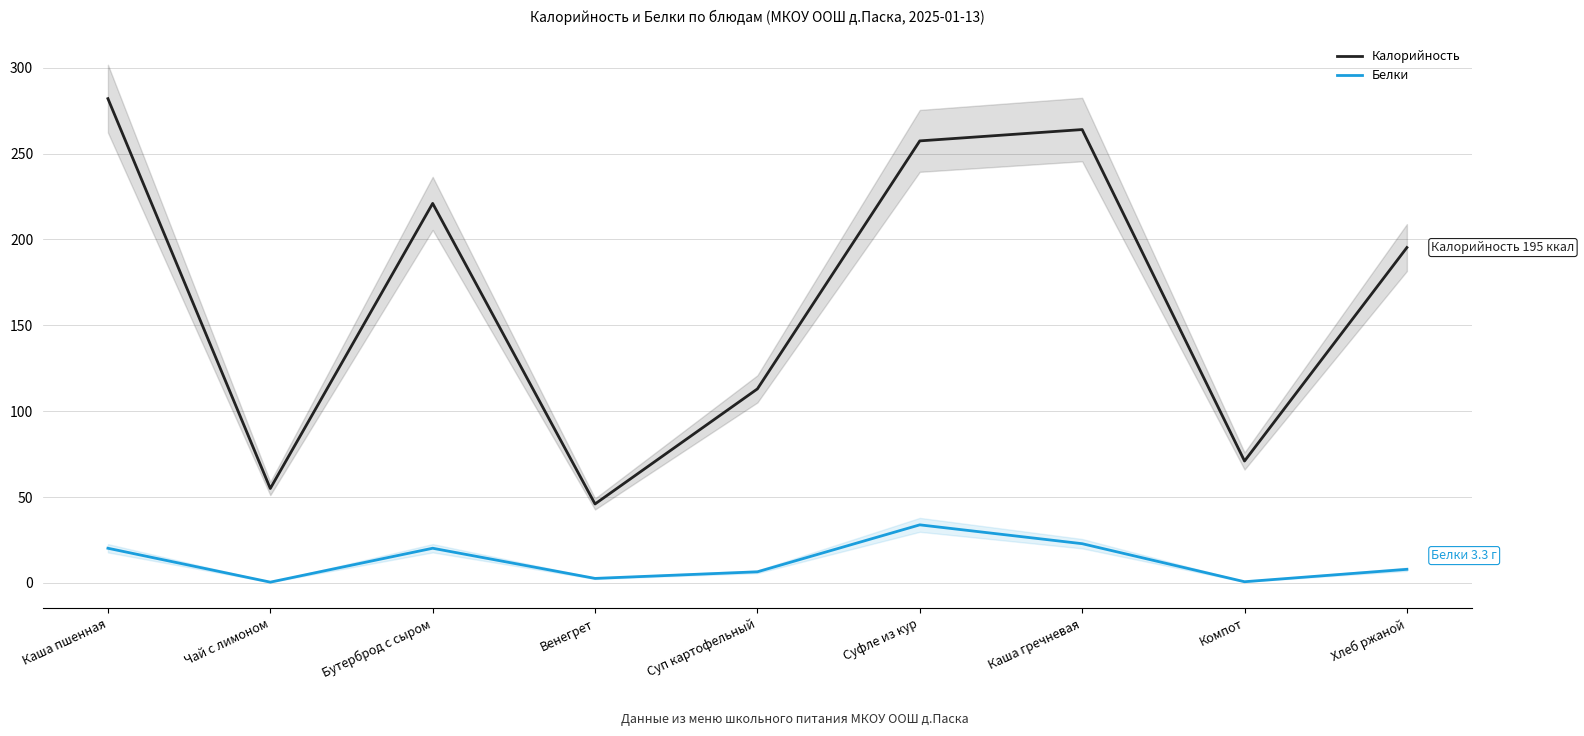

What is the average value of the Белки series?

12.8